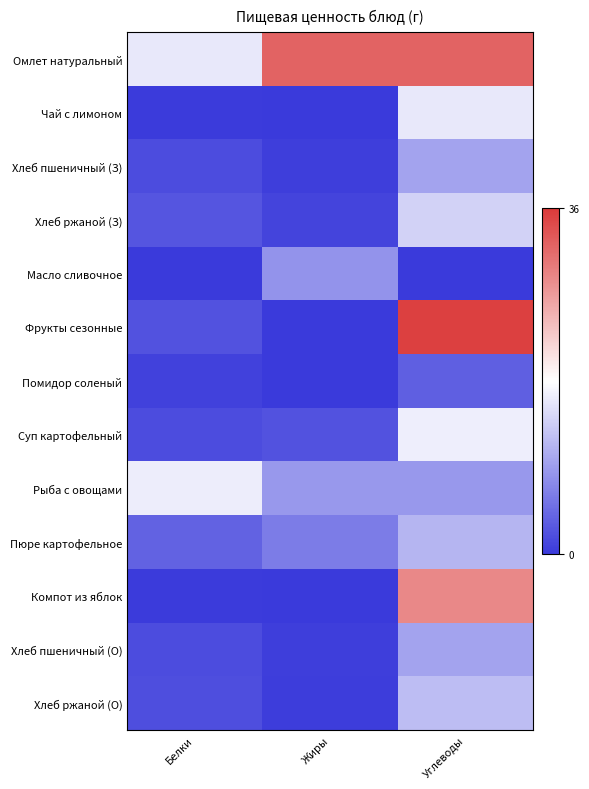

Reading left to right, extract all data points from this chart.

Омлет натуральный: Белки=15.9	Жиры=32.1	Углеводы=32.1
Чай с лимоном: Белки=0.2	Жиры=0.0	Углеводы=16.0
Хлеб пшеничный (З): Белки=1.7	Жиры=0.5	Углеводы=9.7
Хлеб ржаной (З): Белки=2.7	Жиры=1.0	Углеводы=14.0
Масло сливочное: Белки=0.1	Жиры=8.2	Углеводы=0.1
Фрукты сезонные: Белки=2.2	Жиры=0.0	Углеводы=35.4
Помидор соленый: Белки=0.7	Жиры=0.1	Углеводы=3.5
Суп картофельный: Белки=1.8	Жиры=2.3	Углеводы=16.5
Рыба с овощами: Белки=16.4	Жиры=8.6	Углеводы=8.6
Пюре картофельное: Белки=3.7	Жиры=6.1	Углеводы=11.3
Компот из яблок: Белки=0.2	Жиры=0.0	Углеводы=28.8
Хлеб пшеничный (О): Белки=1.7	Жиры=0.5	Углеводы=9.7
Хлеб ржаной (О): Белки=1.8	Жиры=0.4	Углеводы=12.0